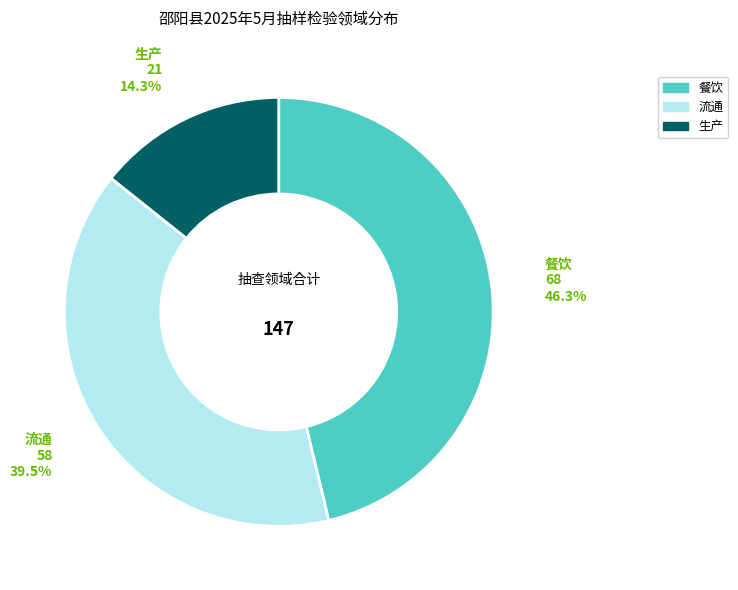

Is the sum of 餐饮 and 流通 greater than half?

Yes